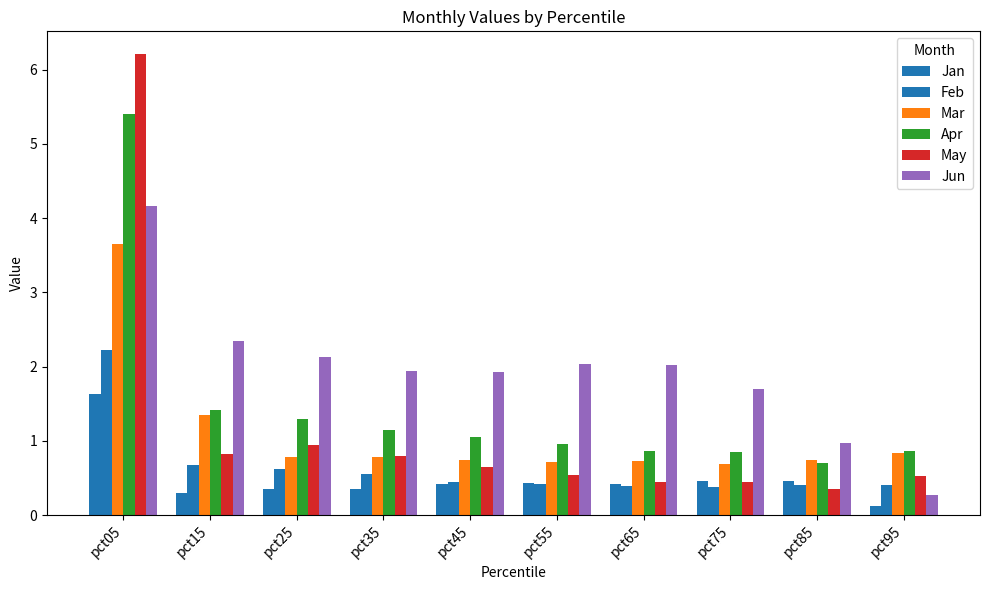

How many bars are there in total?

60